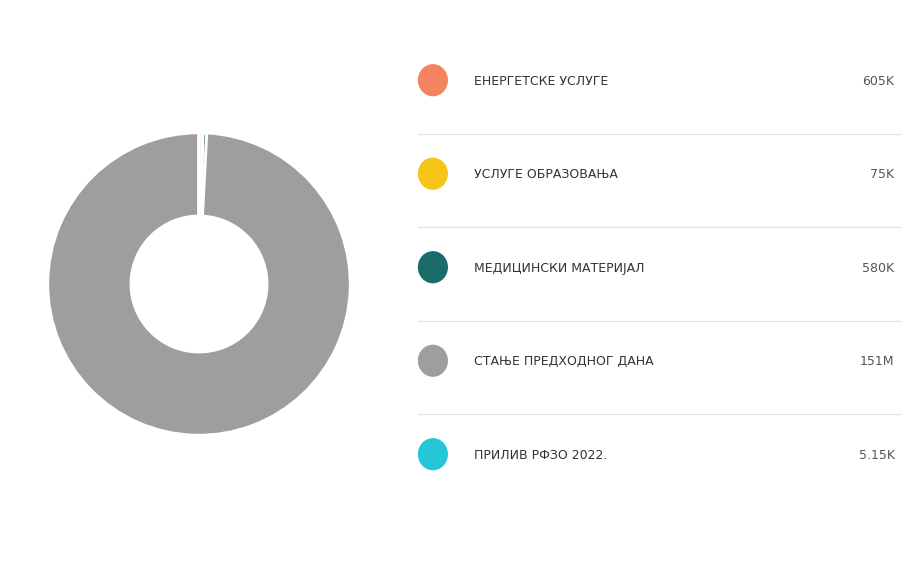

Is there a majority slice in this chart?

Yes